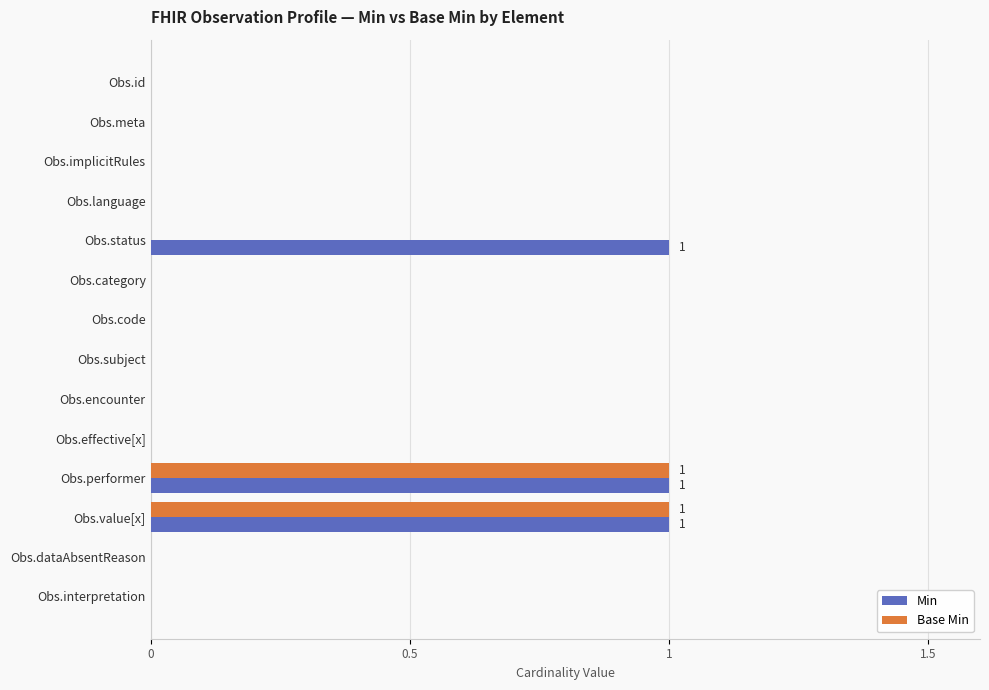

The Min series shows 2 at Obs.status. True or false?

False